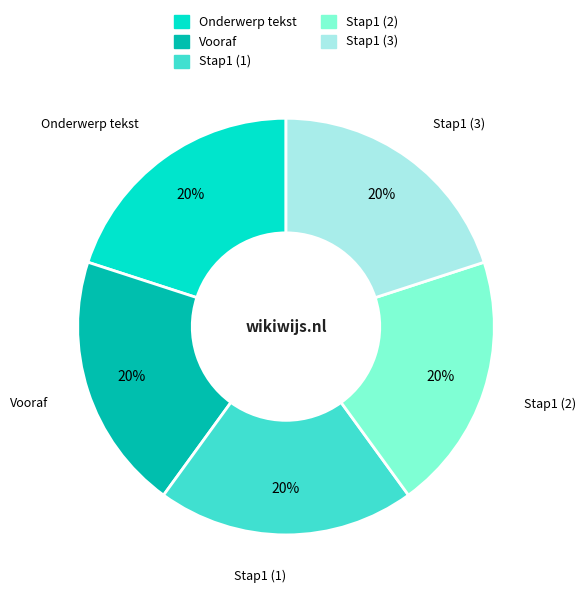

Count the number of slices in the pie.

5